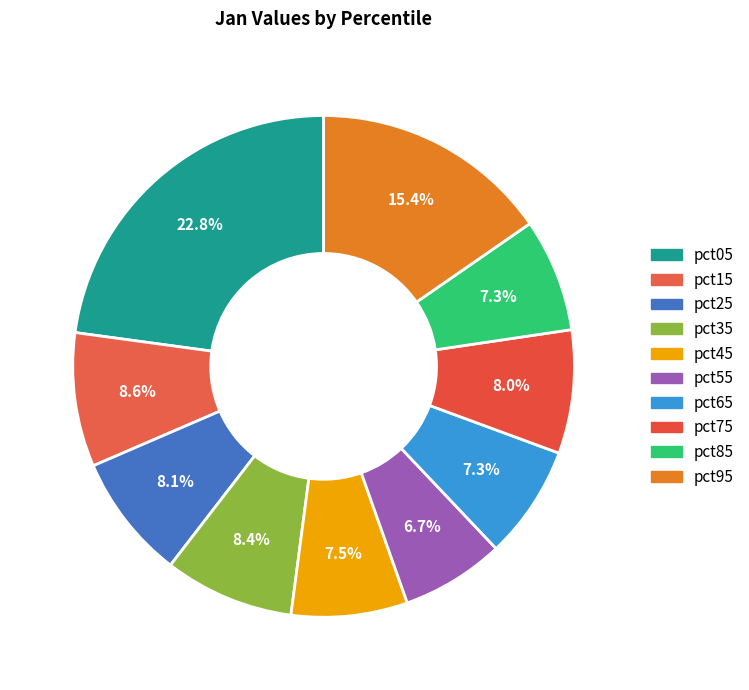

How many slices are in this pie chart?

10